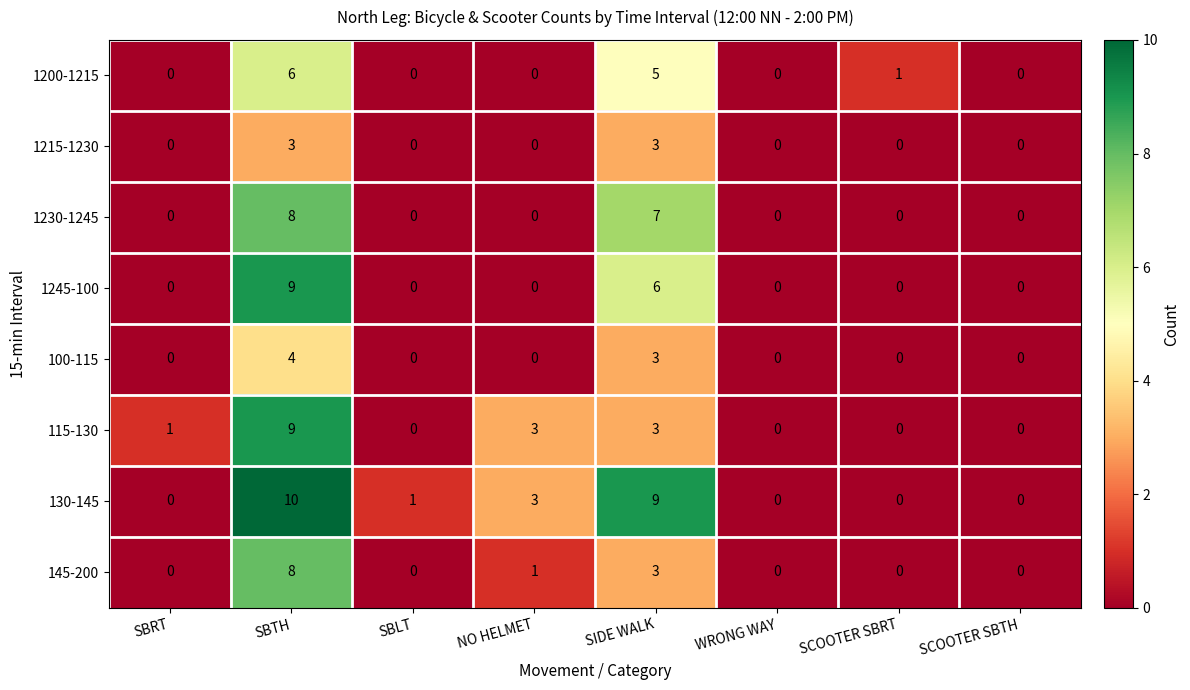

Is the value of 115-130 at SBTH greater than the value of 1215-1230 at SBLT?

Yes